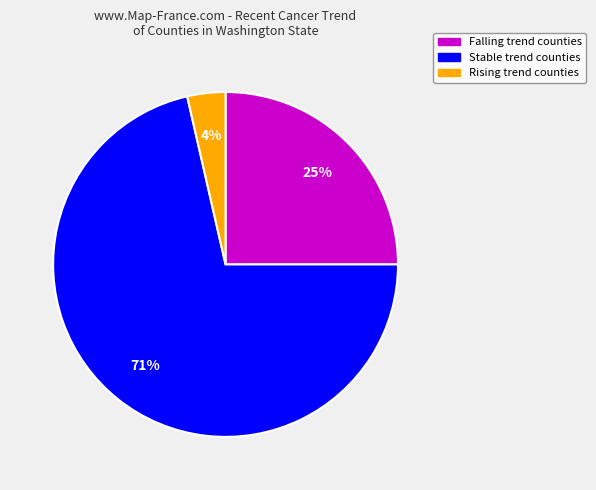

To the nearest percent, what is the average slice percentage?

33%